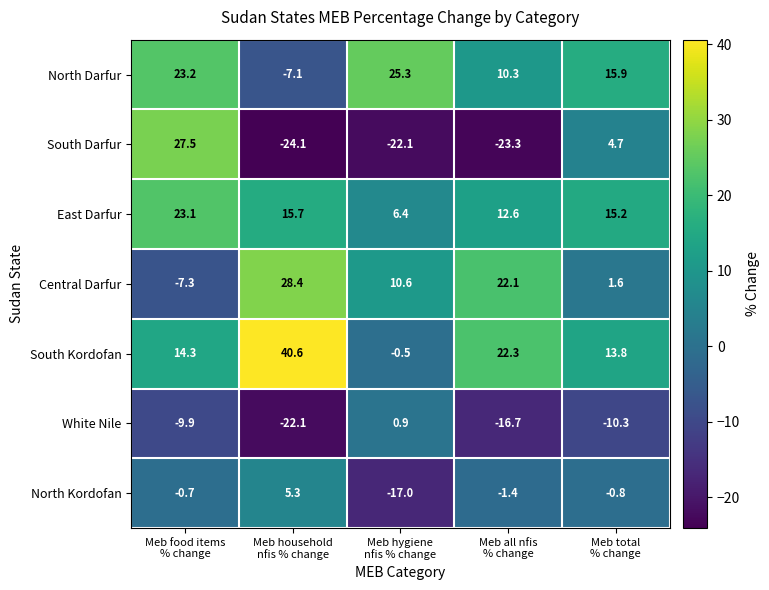

Between Meb hygiene
nfis % change and Meb all nfis
% change, which series saw the biggest shift?

South Kordofan